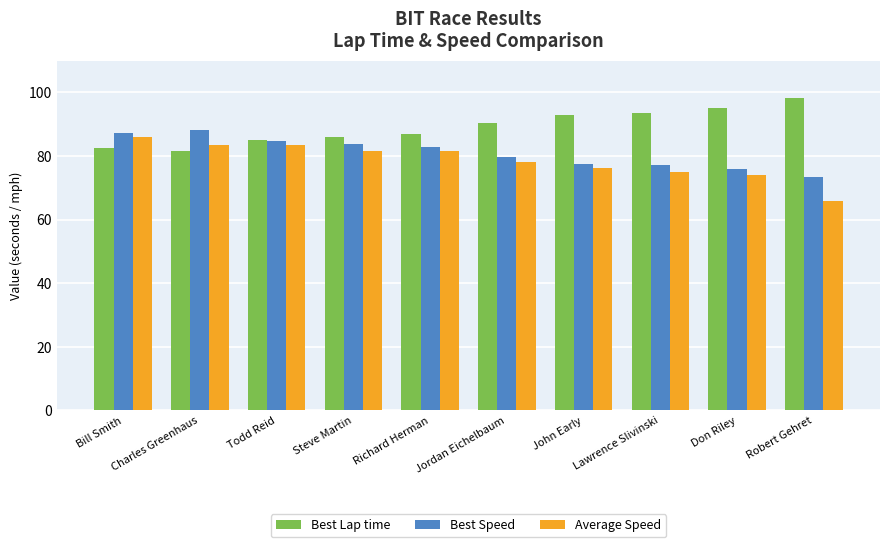

What is the spread (max minus min) of values at Charles Greenhaus?

6.6